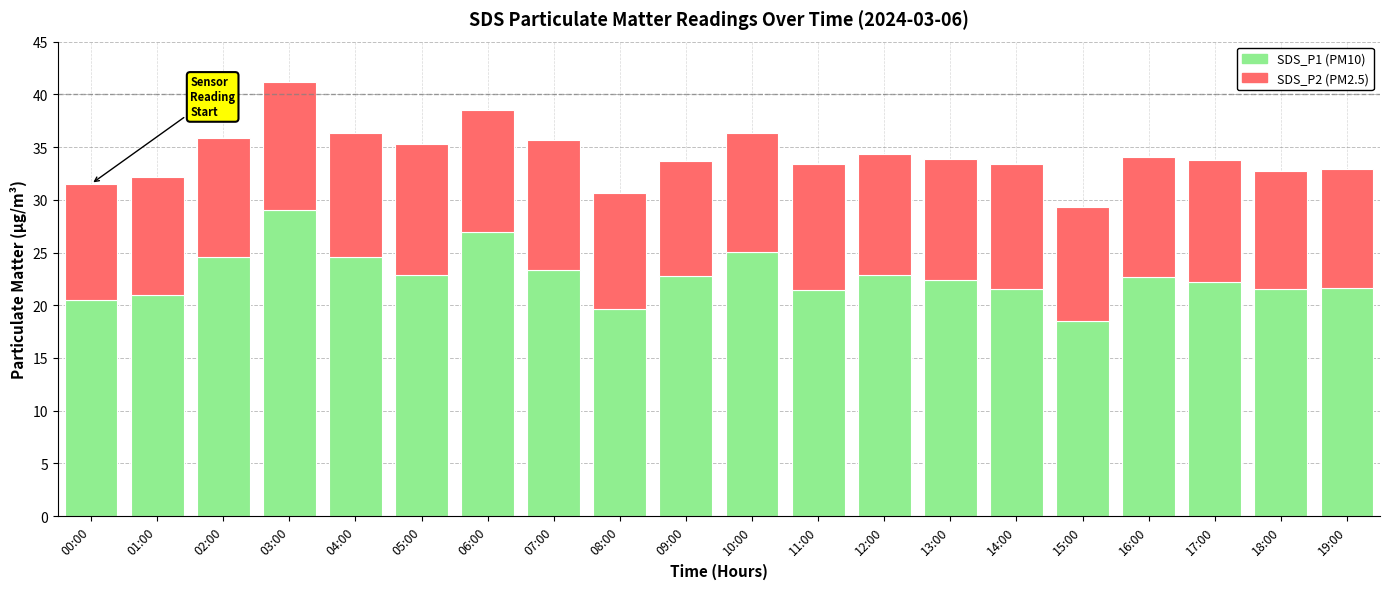

Which category has the lowest value in the SDS_P1 (PM10) series?

15:00